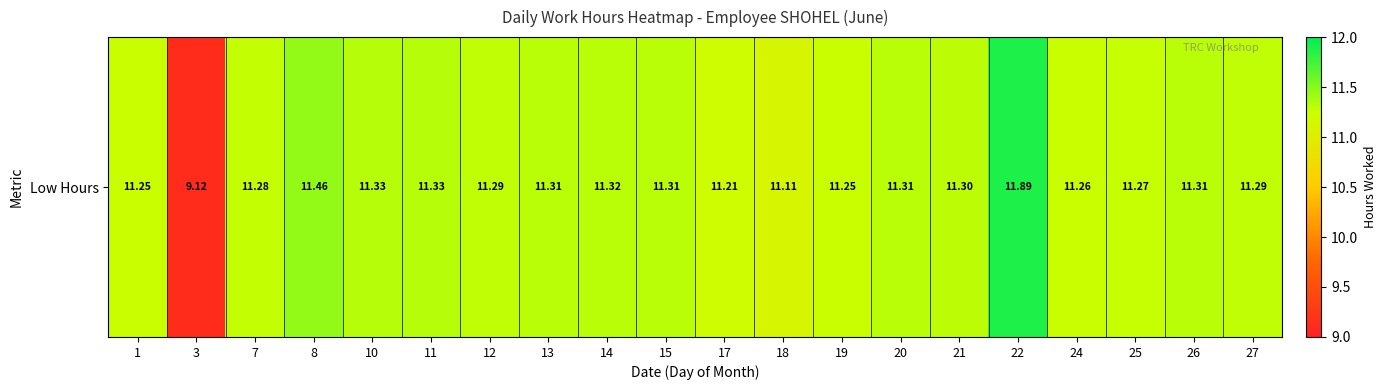

What is the change in value from 10 to 17?

-0.1